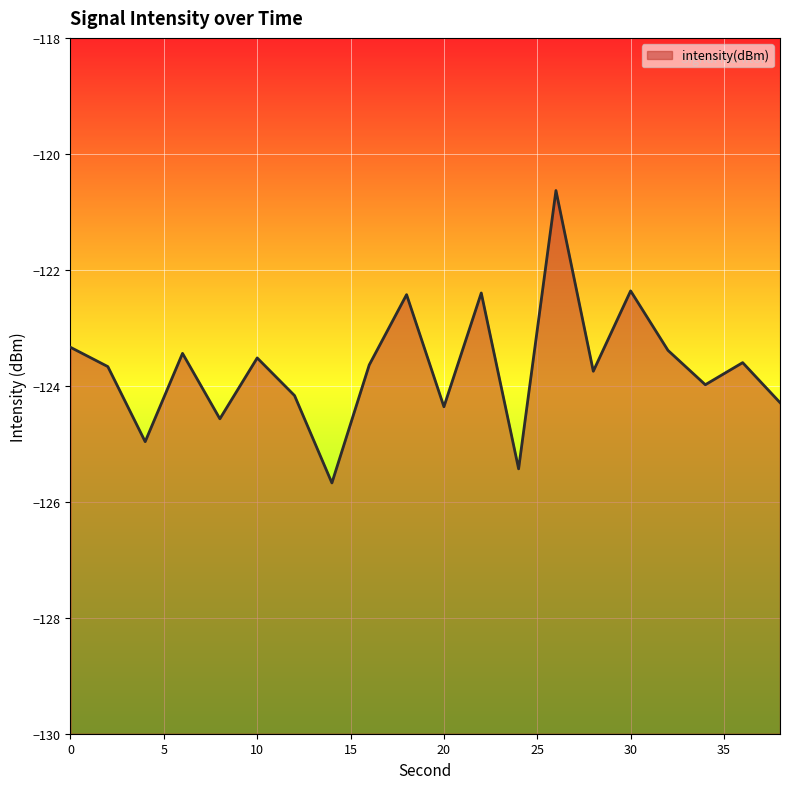

How many lines are shown in the chart?

1